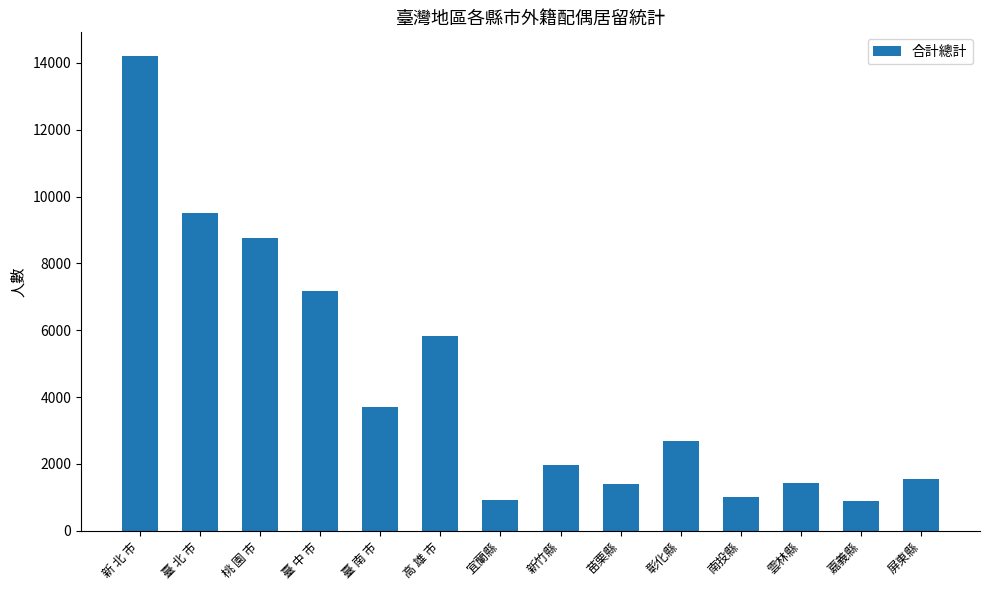

Are the bars horizontal?

No